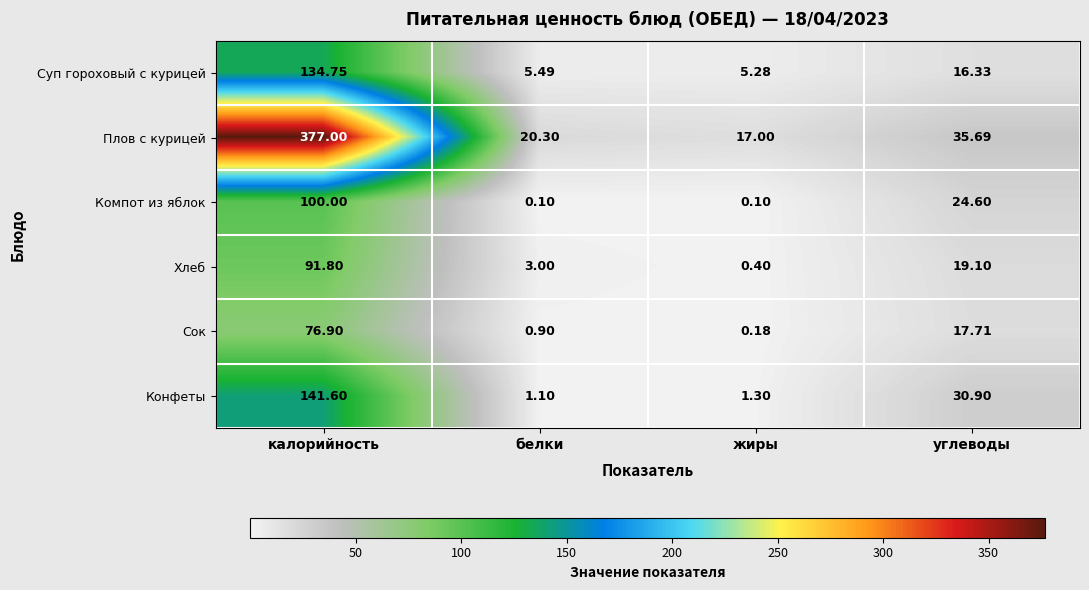

Which series has the largest total across all categories?

Плов с курицей